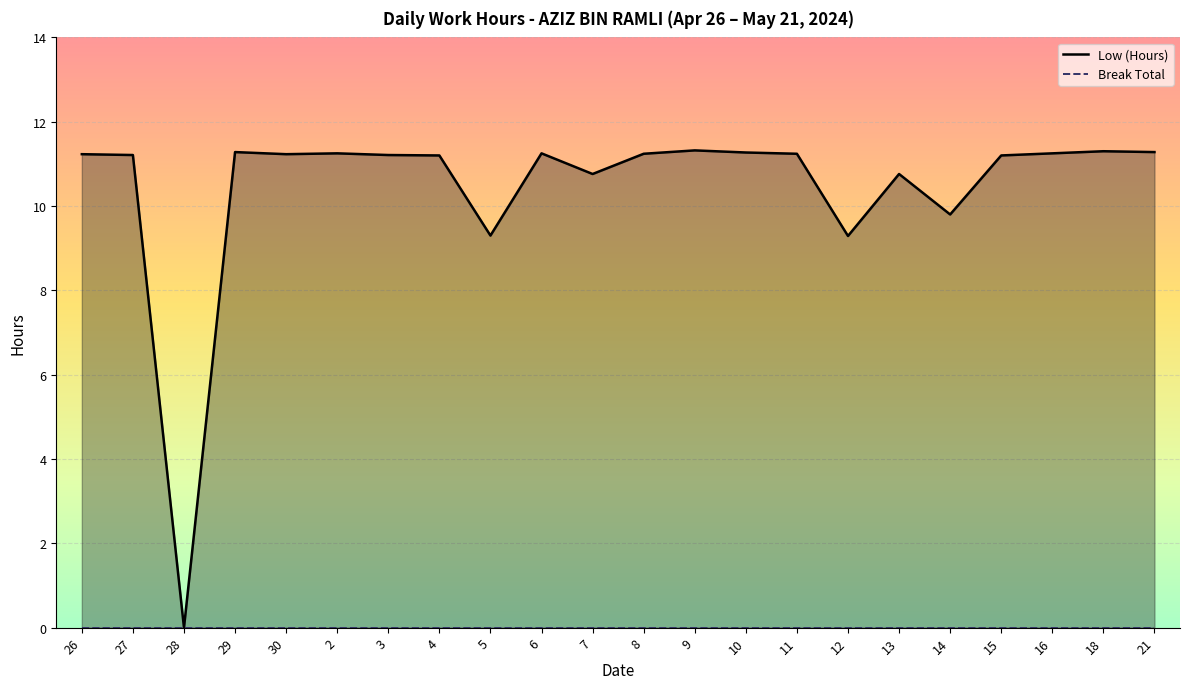

Rank the series by their maximum value, from lowest to highest.

Break Total, Low (Hours)